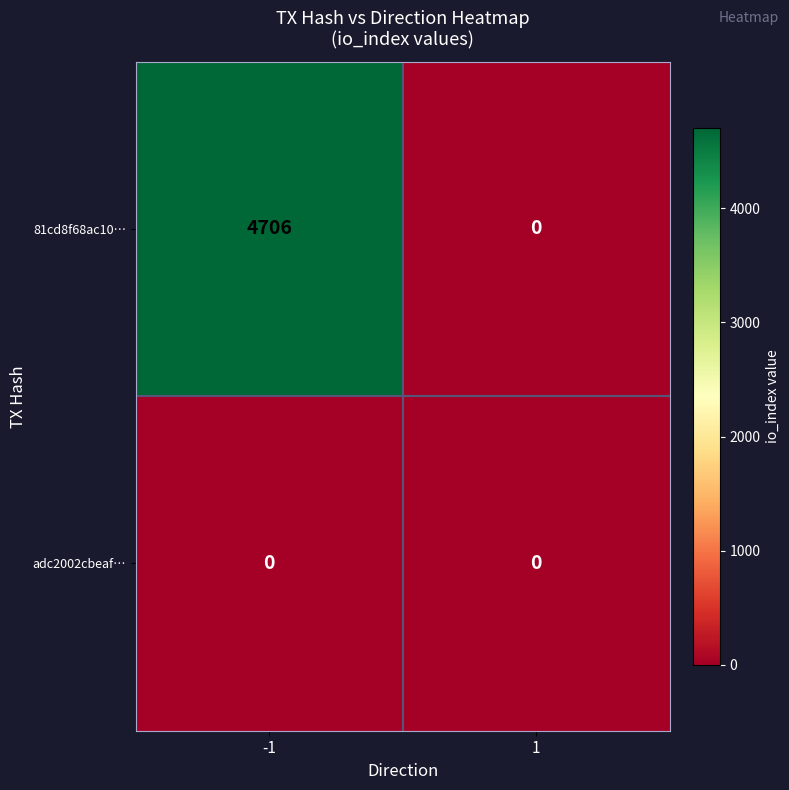

Is it true that 81cd8f68ac10… equals 2388 at 1?

False